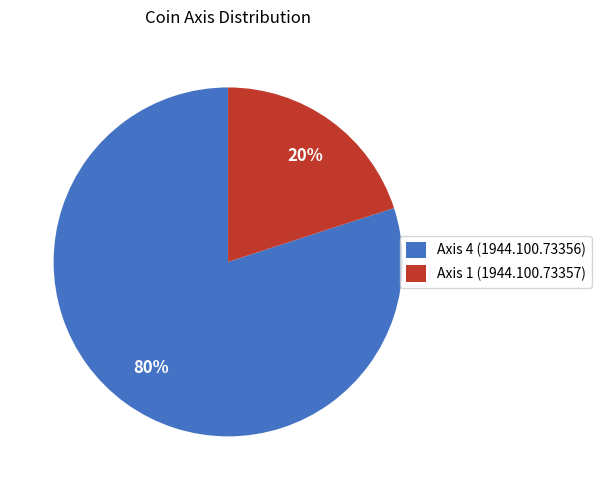

Is Axis 4 (1944.100.73356) the majority of the pie?

Yes